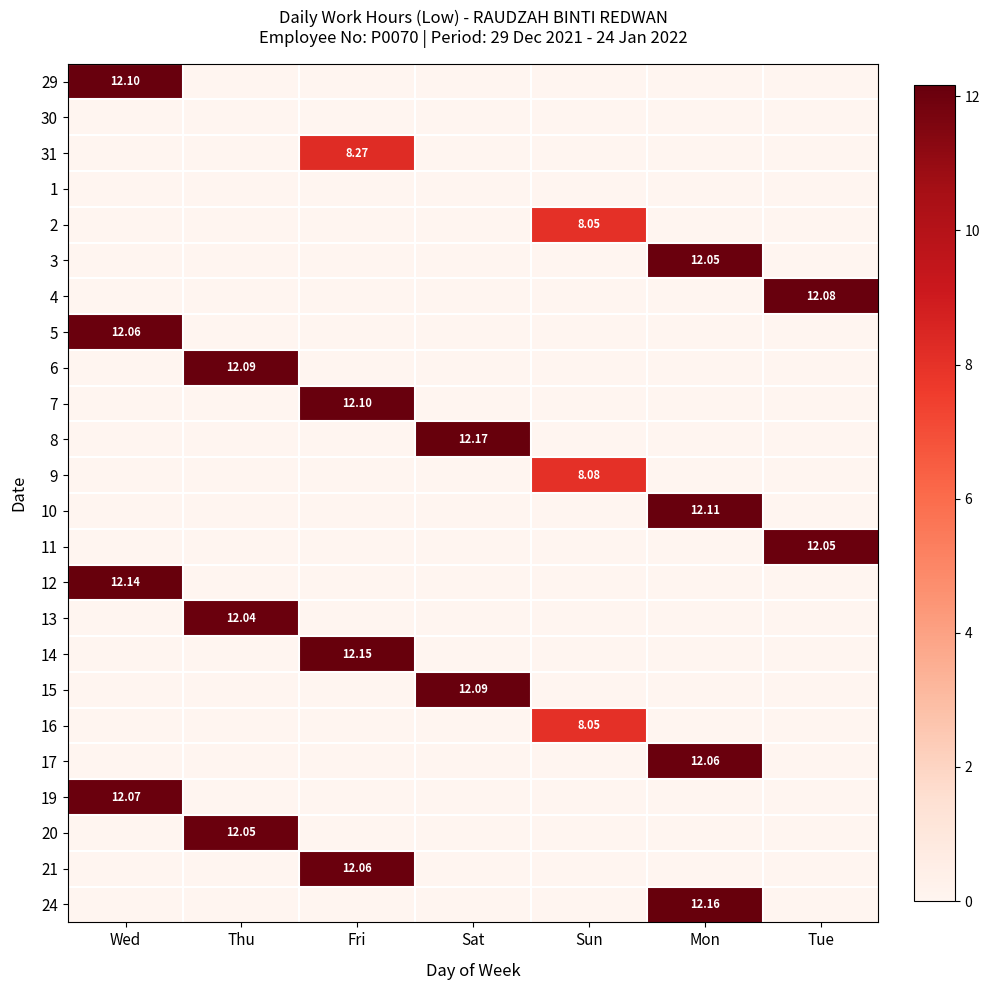

List the series in order of their peak value, highest first.

8, 24, 14, 12, 10, 29, 7, 6, 15, 4, 19, 5, 17, 21, 3, 11, 20, 13, 31, 9, 2, 16, 30, 1